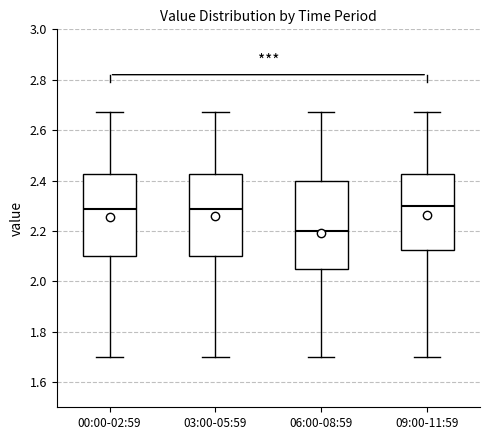

Which box has the lowest median line?

06:00-08:59